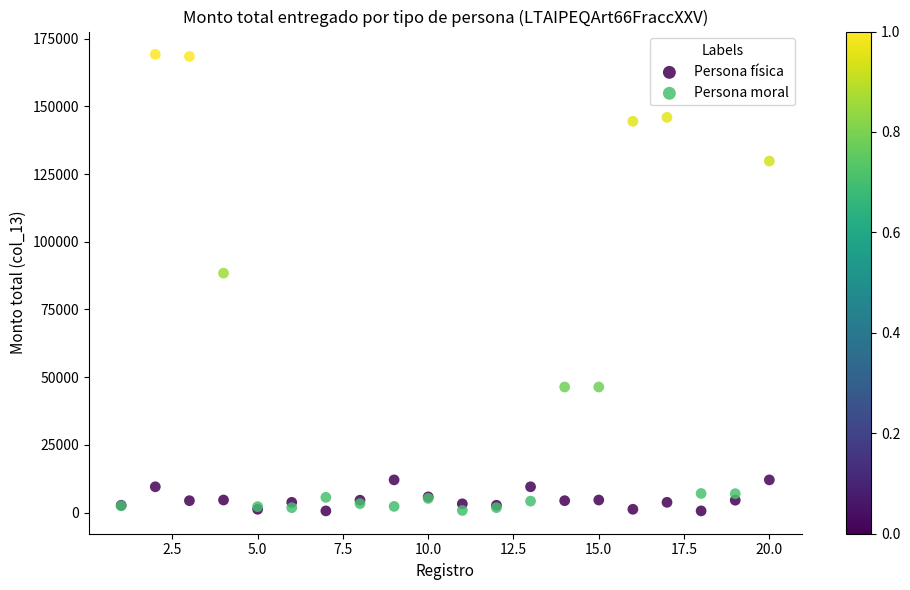

Which series has the widest spread of Y values?

Persona moral